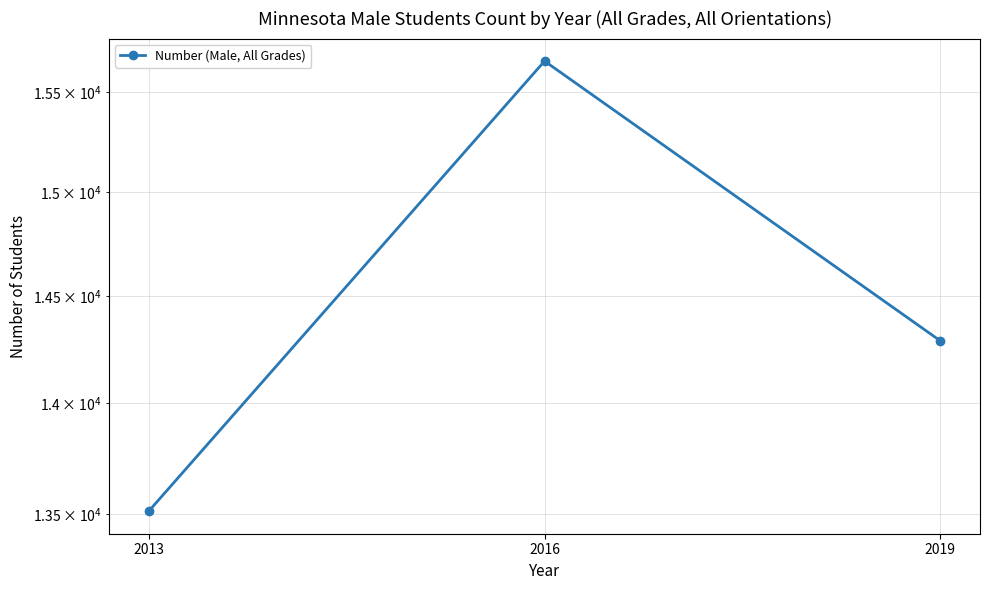

Does the chart have visible grid lines?

Yes